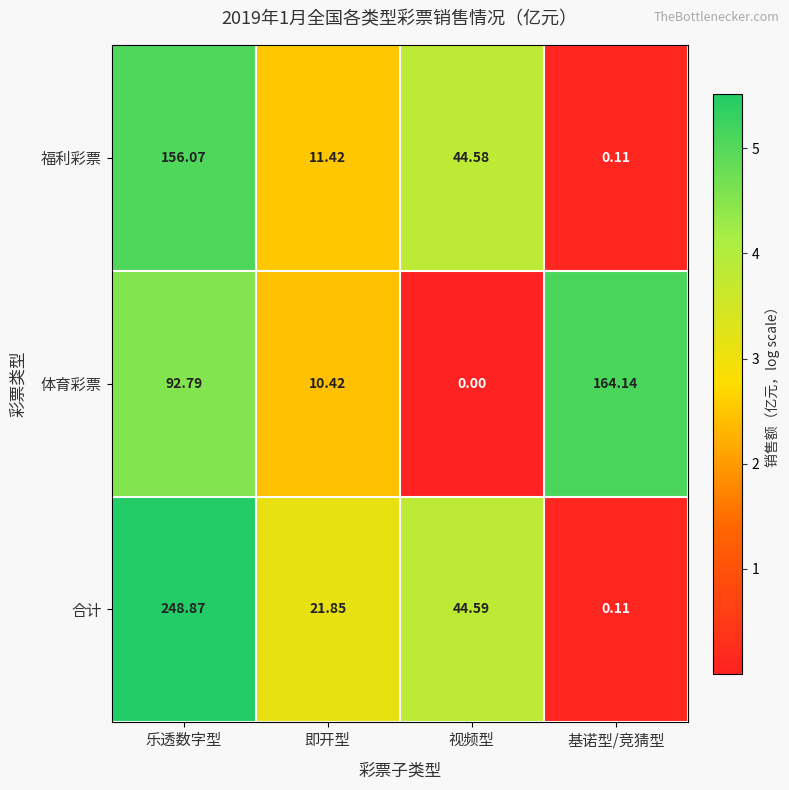

Where is 体育彩票 nearest to the value 82?

乐透数字型